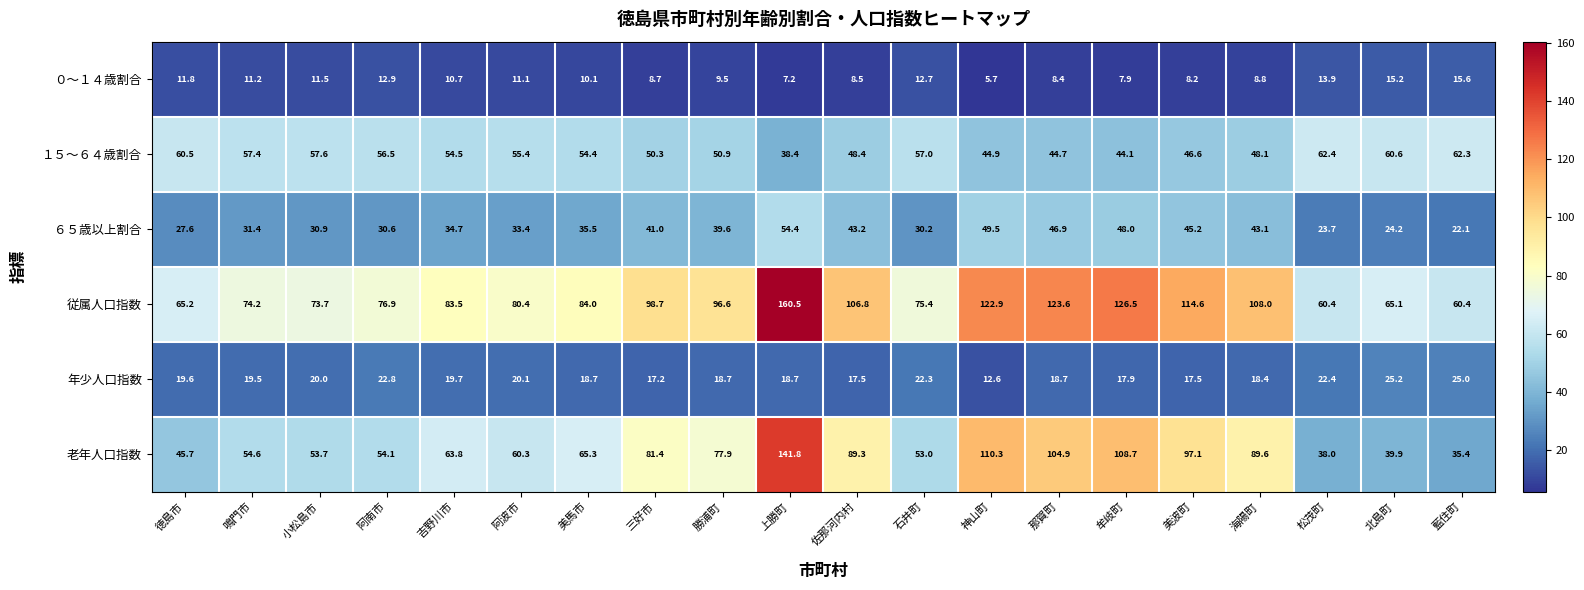

Is it true that １５～６４歳割合 equals 57.0 at 石井町?

True